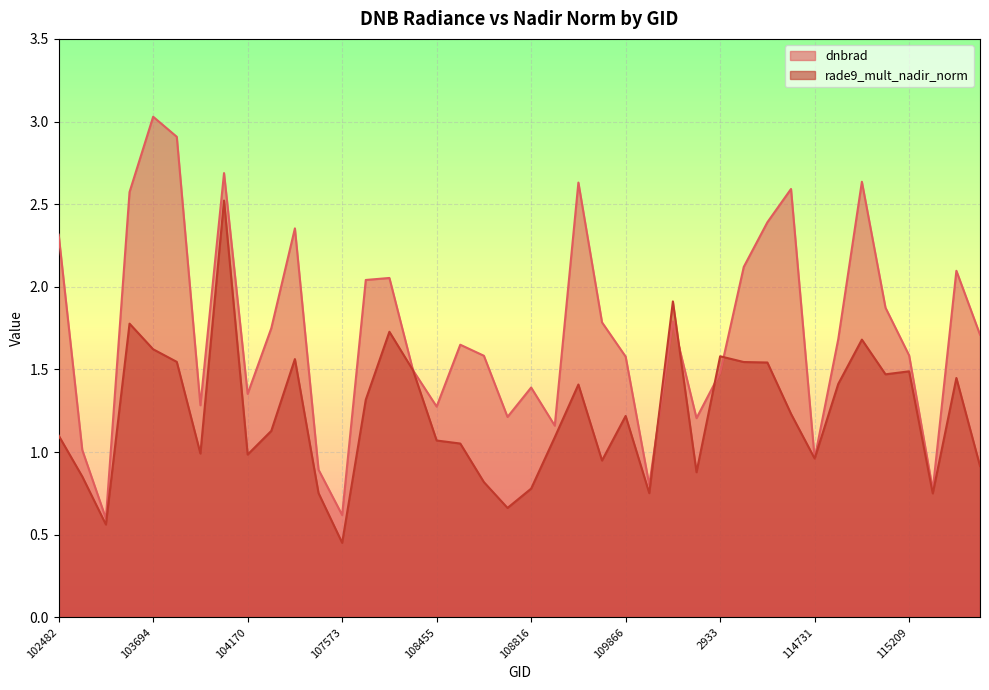

Reading left to right, list all the values displayed in this chart.

dnbrad: 2.3	1.0	0.6	2.6	3.0	2.9	1.3	2.7	1.4	1.7	2.4	0.9	0.6	2.0	2.1	1.5	1.3	1.6	1.6	1.2	1.4	1.2	2.6	1.8	1.6	0.8	1.8	1.2	1.5	2.1	2.4	2.6	1.0	1.7	2.6	1.9	1.6	0.8	2.1	1.7
rade9_mult_nadir_norm: 1.1	0.9	0.6	1.8	1.6	1.5	1.0	2.5	1.0	1.1	1.6	0.8	0.5	1.3	1.7	1.5	1.1	1.1	0.8	0.7	0.8	1.1	1.4	0.9	1.2	0.8	1.9	0.9	1.6	1.5	1.5	1.2	1.0	1.4	1.7	1.5	1.5	0.8	1.4	0.9